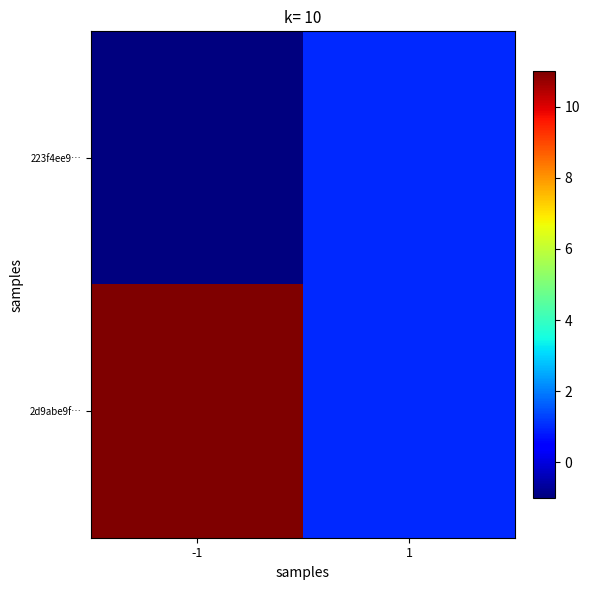

Rank the series at 1 from lowest to highest value.

223f4ee9…, 2d9abe9f…